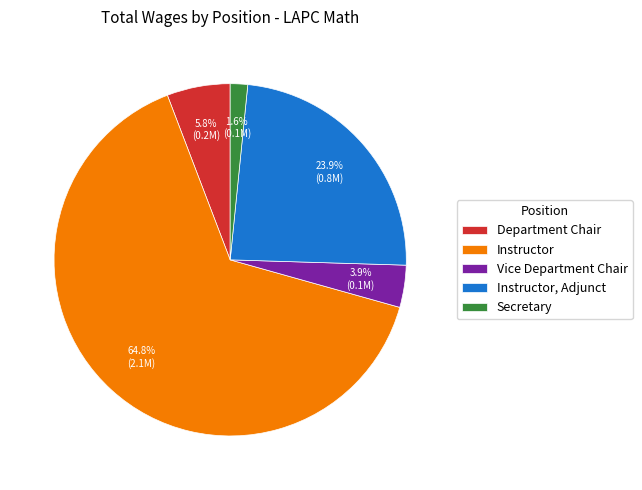

What is the ratio of the value at Vice Department Chair to the value at Instructor, Adjunct?

0.2